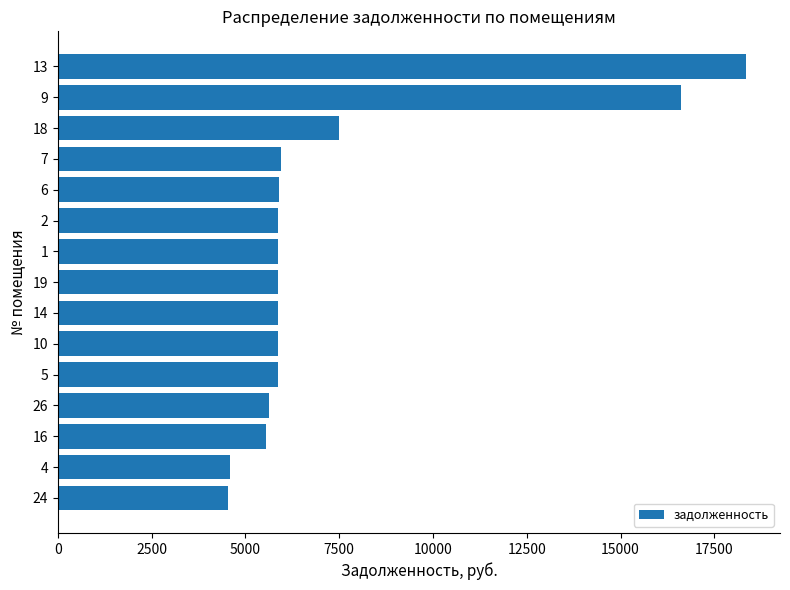

What is the greatest value displayed?

18334.3